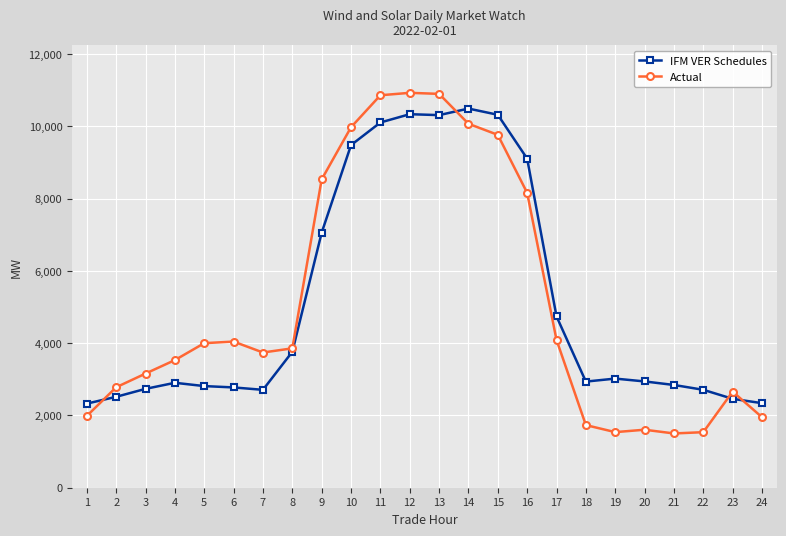

Rank the series at 9 from highest to lowest value.

Actual, IFM VER Schedules